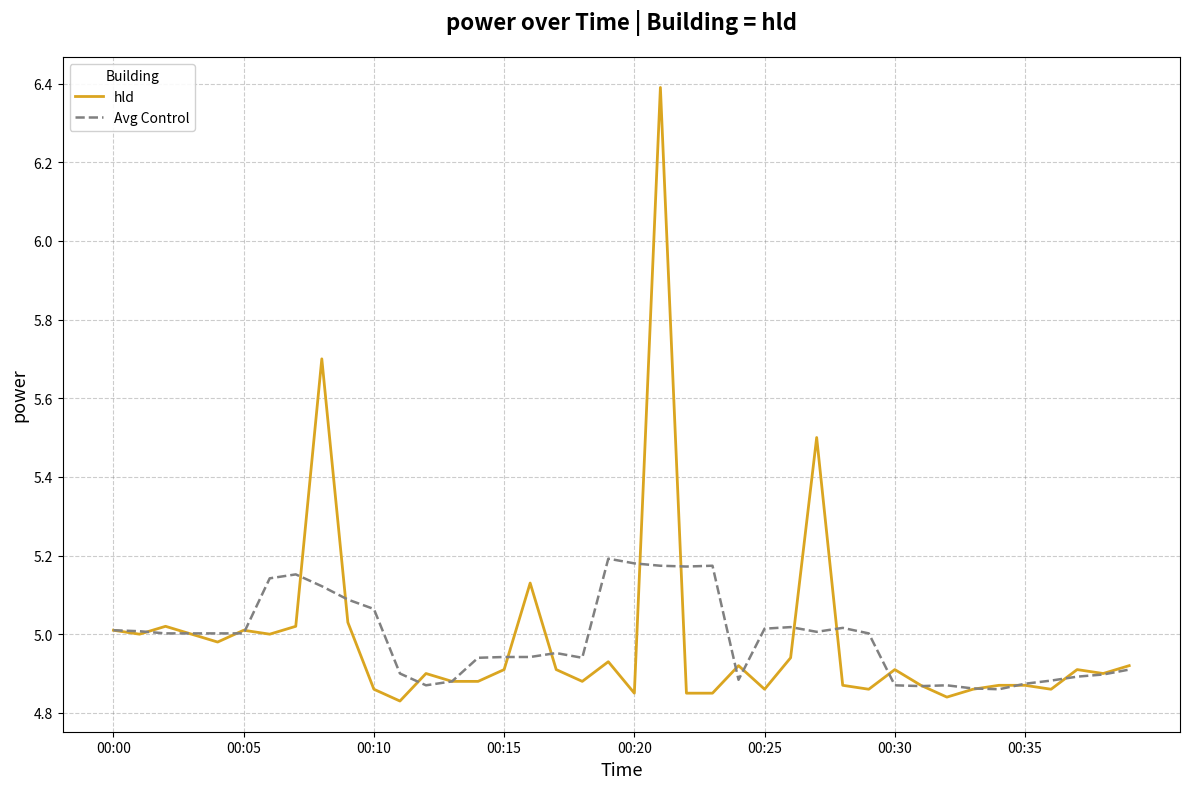

What is the maximum value shown in the chart?

6.4